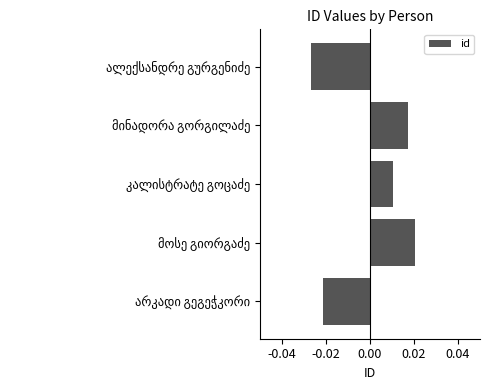

How many values are between 0 and 1?

3